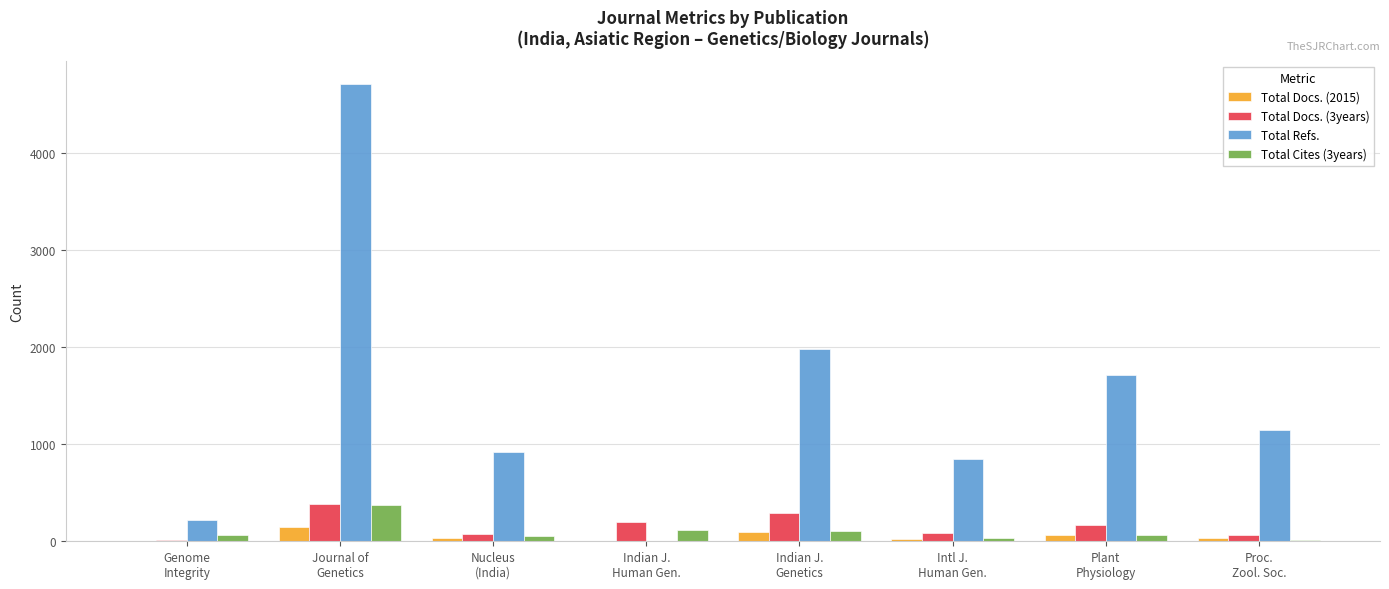

What is the sum of all Total Refs. values?

11530